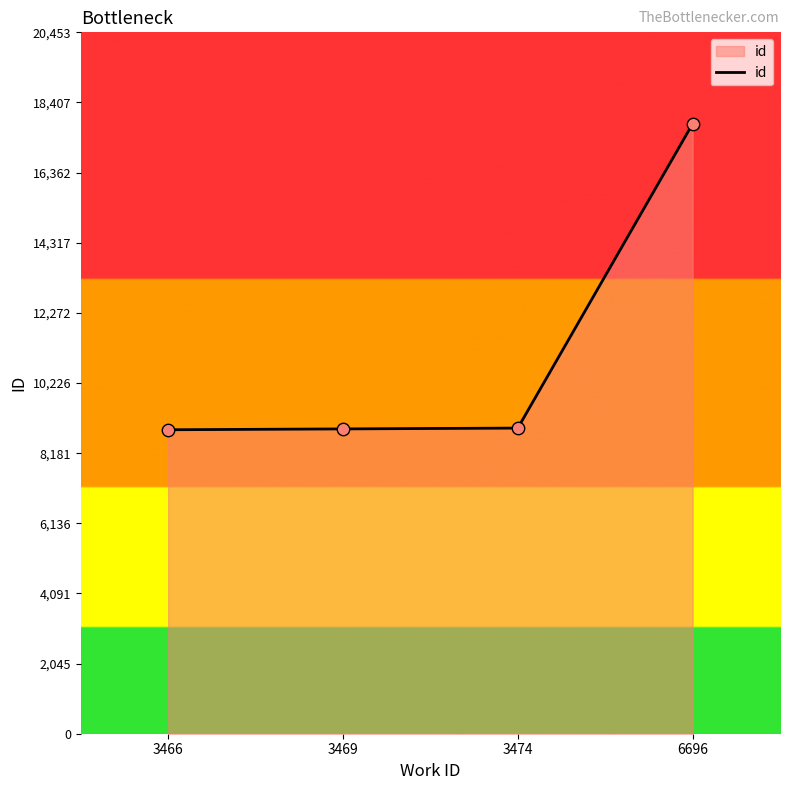

Approximately how many times larger is the value at 6696 compared to 3474?

2.0